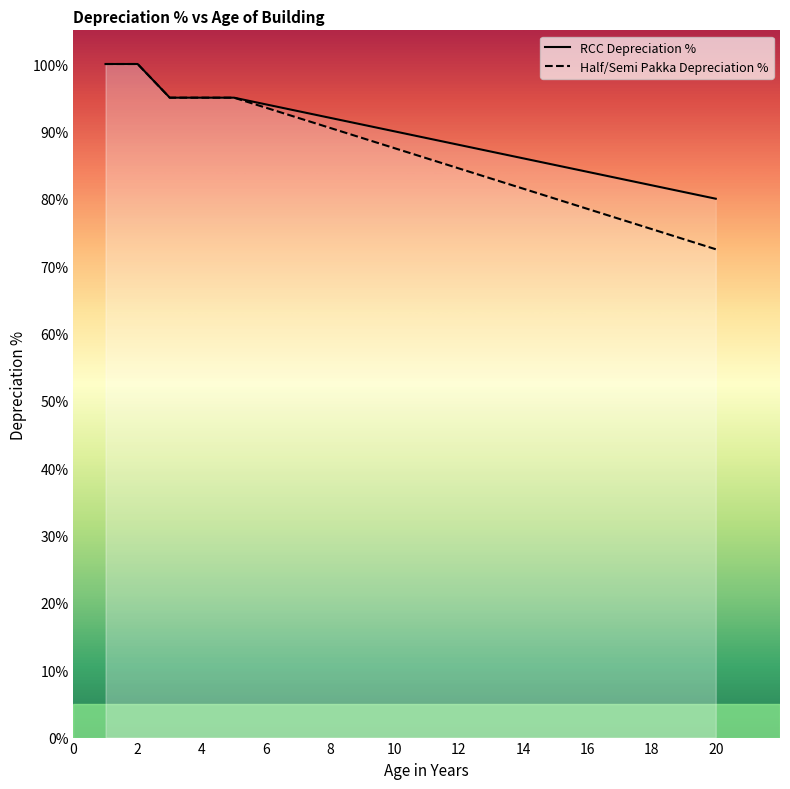

Is it true that RCC Depreciation % equals 165.1 at 4?

False